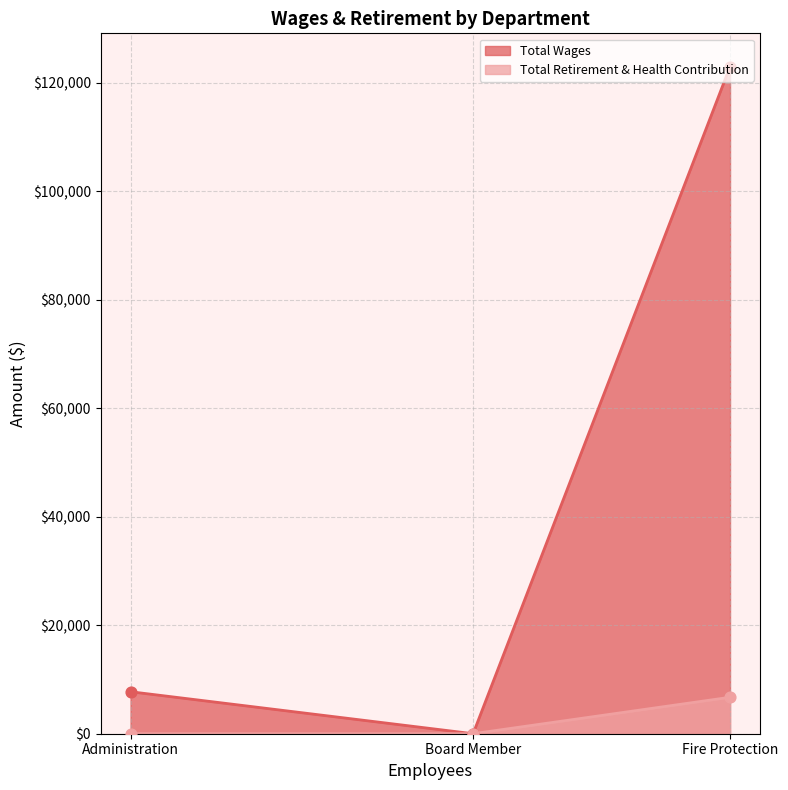

Is the value of Total Wages at Administration greater than the value of Total Retirement & Health Contribution at Board Member?

Yes